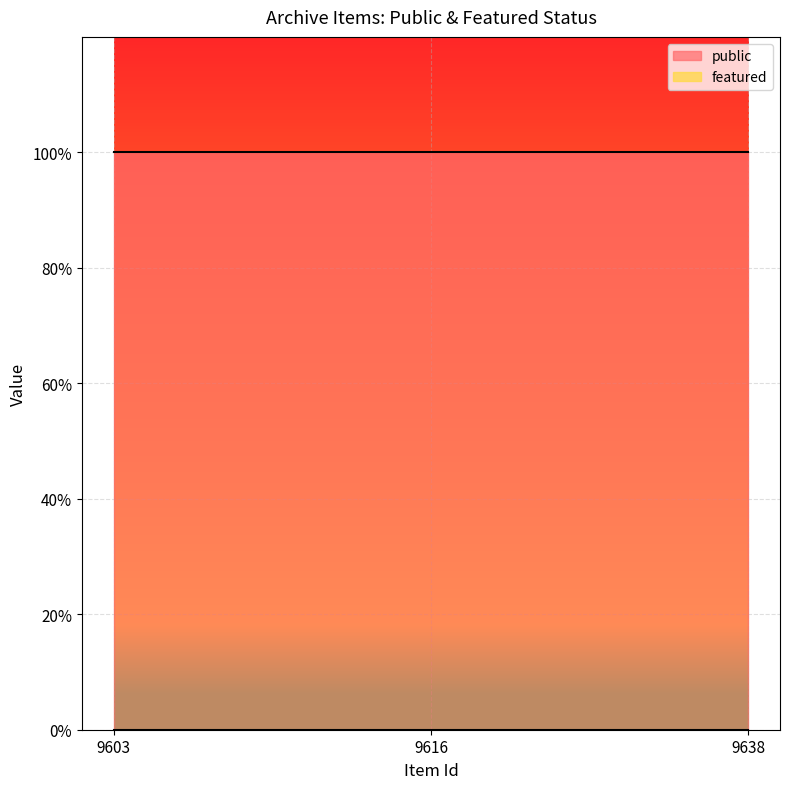

Rank the series by their average value, from highest to lowest.

public, featured